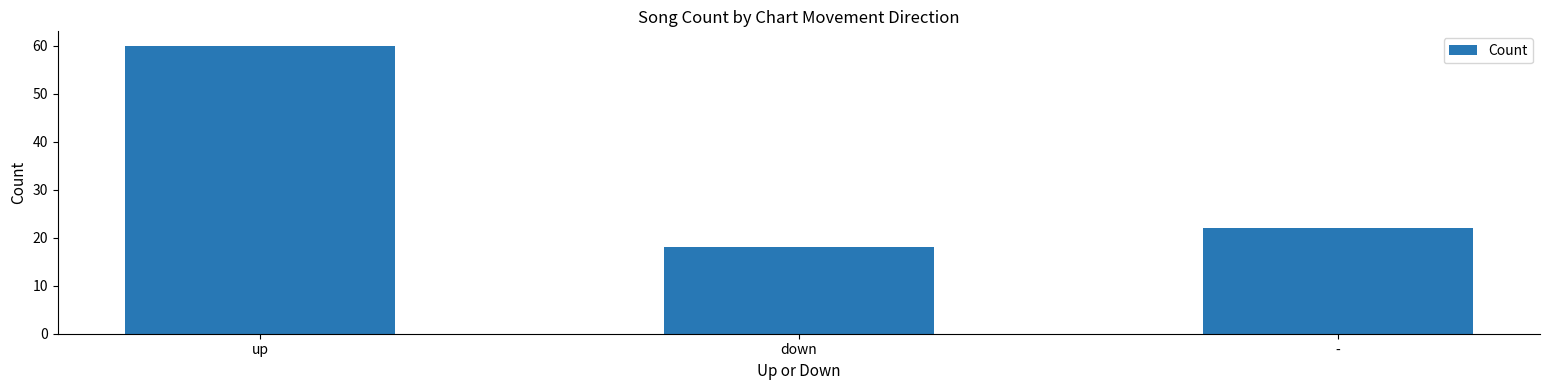

Reading left to right, extract all data points from this chart.

60	18	22